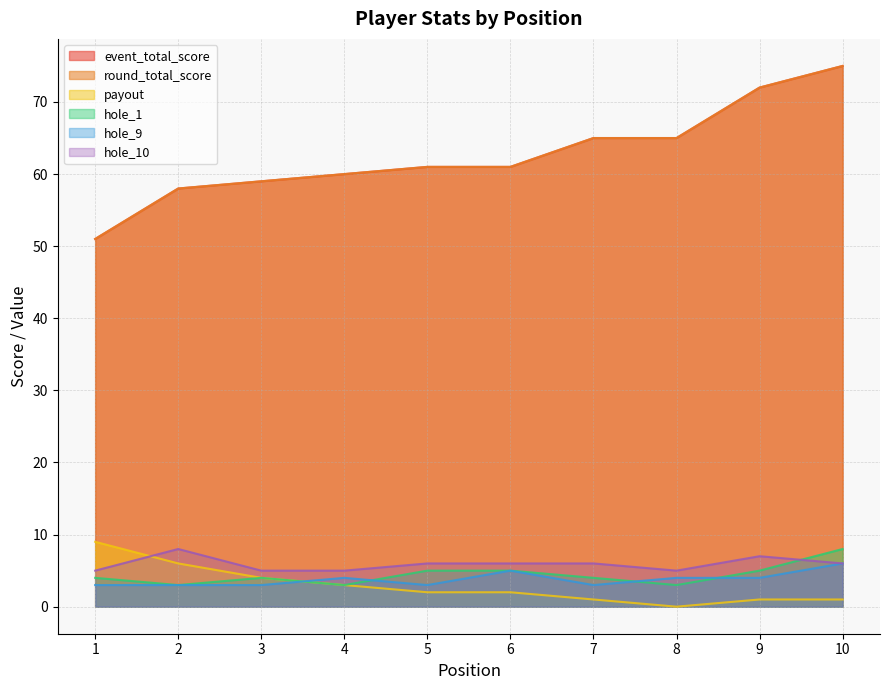

True or false: round_total_score has a value of 61 at 5.

True